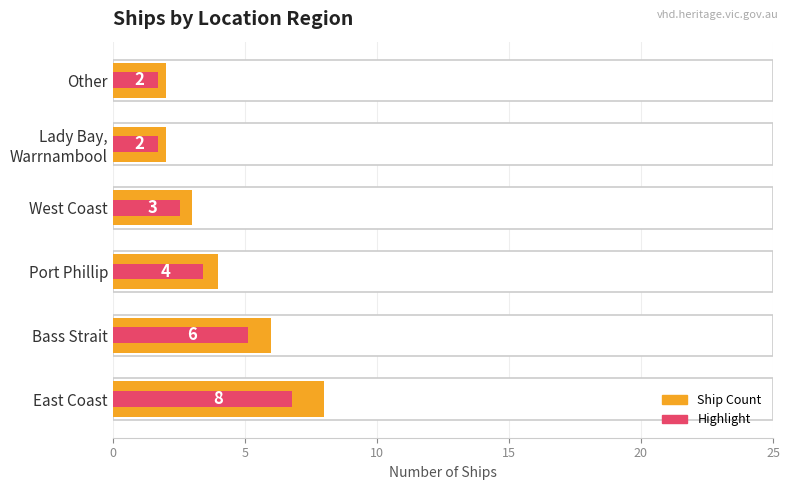

What is the value of the Partial highlight bar at the 1st from the left?

6.8